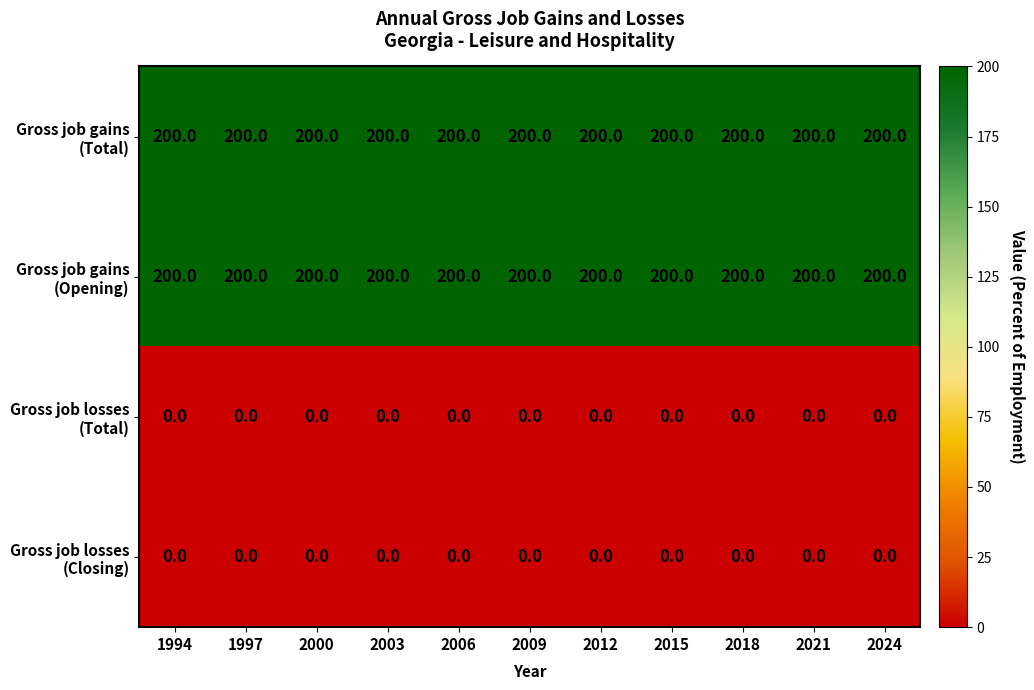

What is the total value across all series at 2012?

400